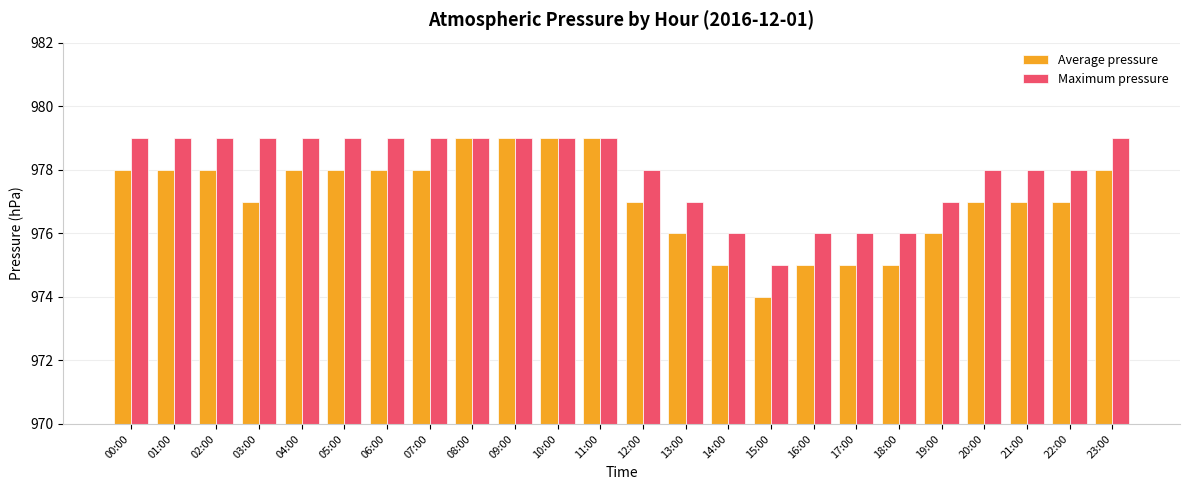

Which series has the largest total across all categories?

Maximum pressure